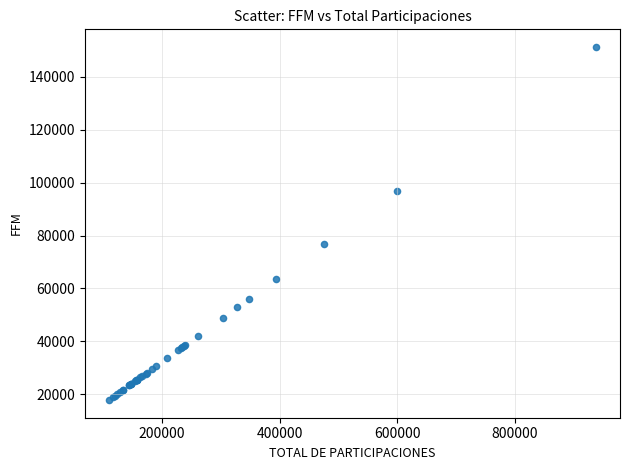

What Y value in the scatter plot is closest to 84563?

76644.7